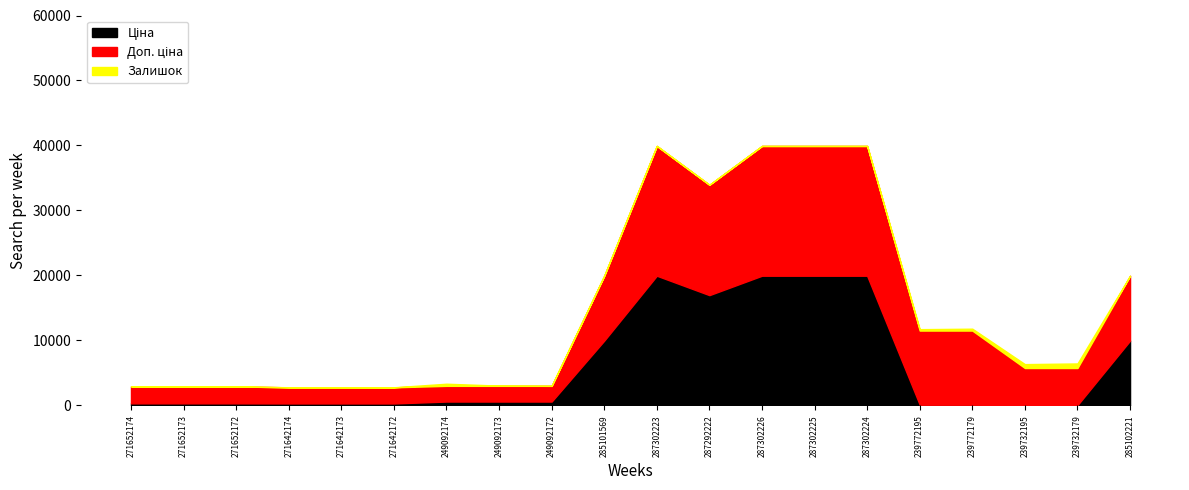

How many values in the Ціна series exceed 603?

10